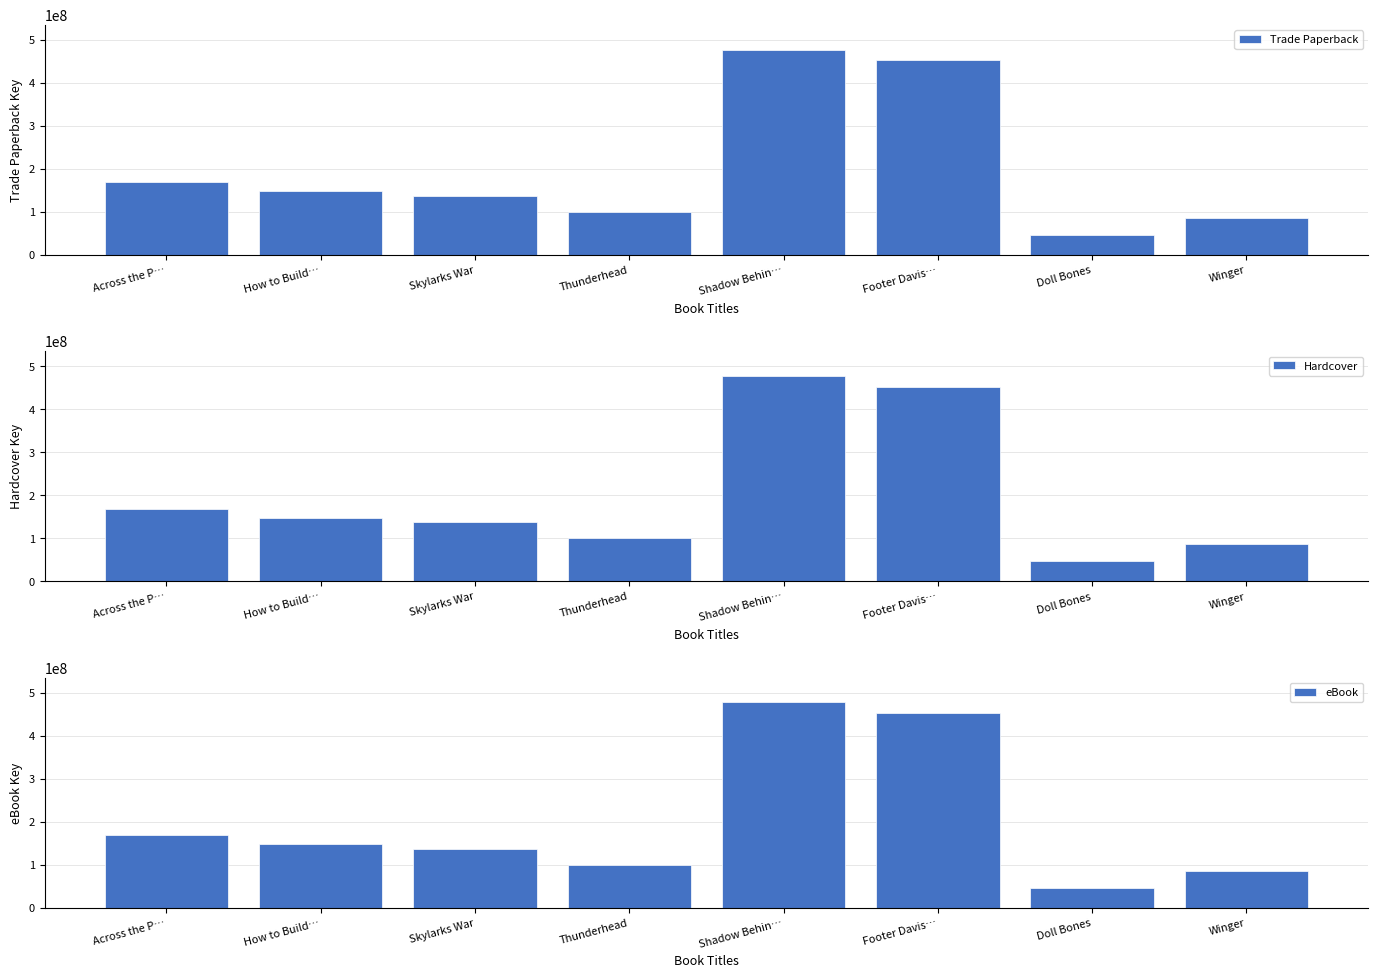

Is the value of Hardcover at Doll Bones greater than the value of eBook at Skylarks War?

No